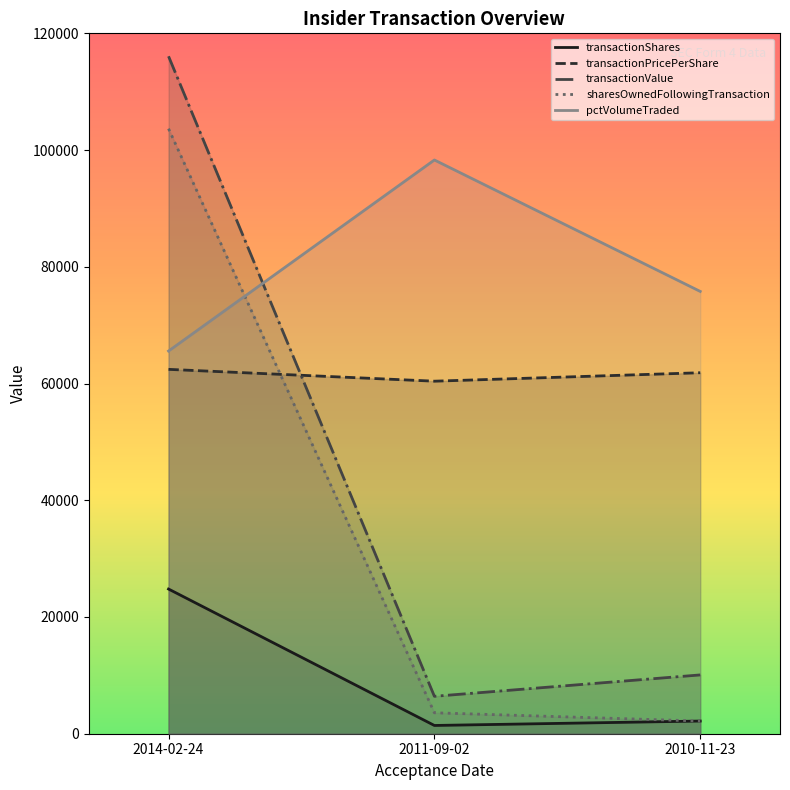

At which category does the chart reach its peak across all series?

2014-02-24